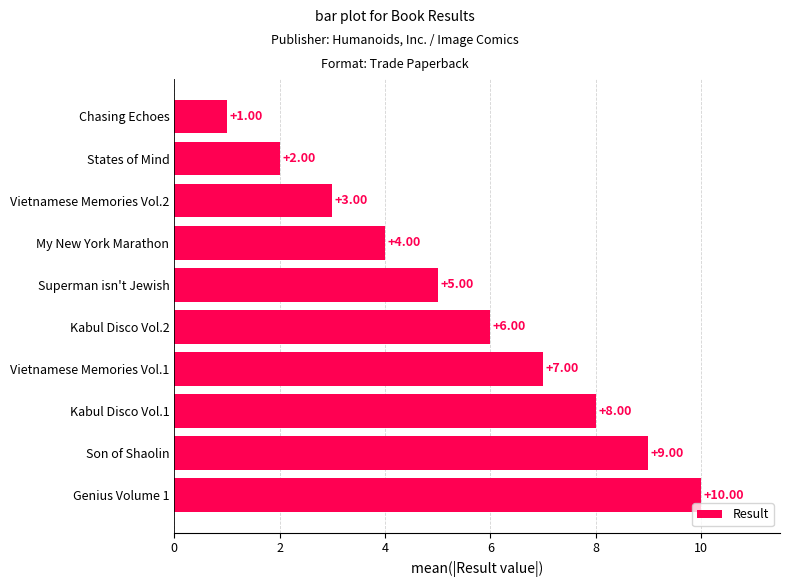

What is the label of the 4th bar from the top?

My New York Marathon